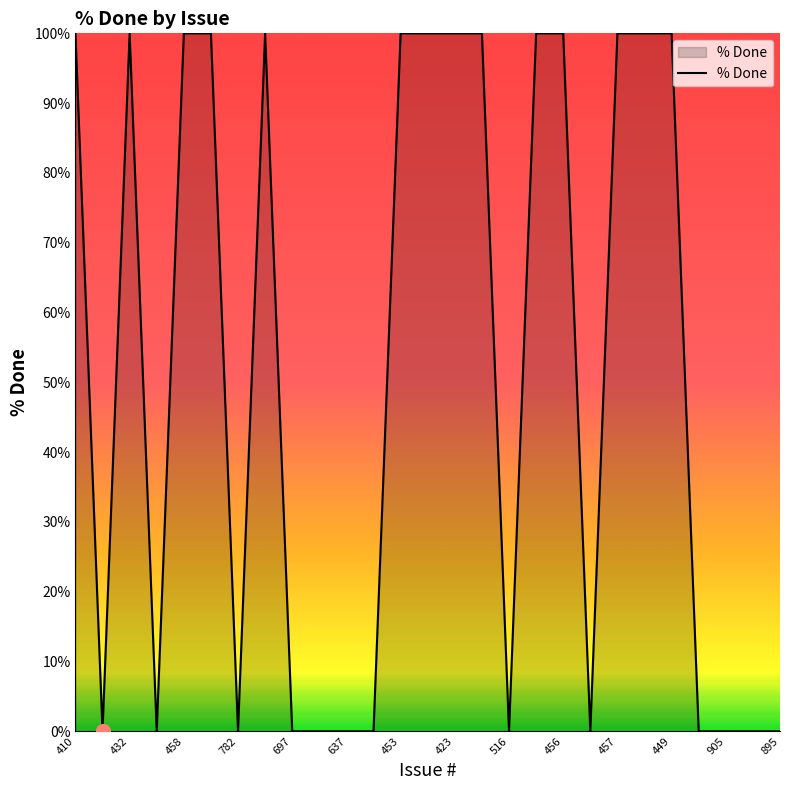

True or false: the data has more than 1 interior local peaks.

True